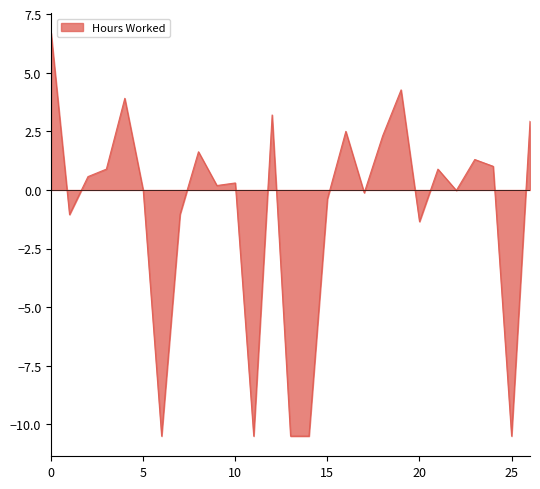

What is the smallest value displayed?

-10.5